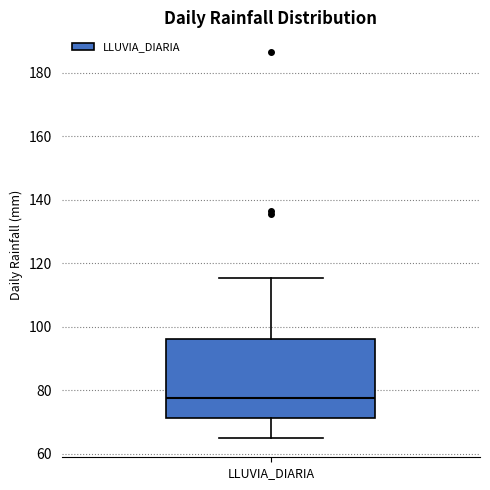

Transcribe this box plot: give where the median line is, the range the box spans, and where the two whiskers end, as read against the y-axis. The values are not printed on the chart, so give them approximately, as read against the axis.

median 78, box 72 to 96, whiskers 66 to 116